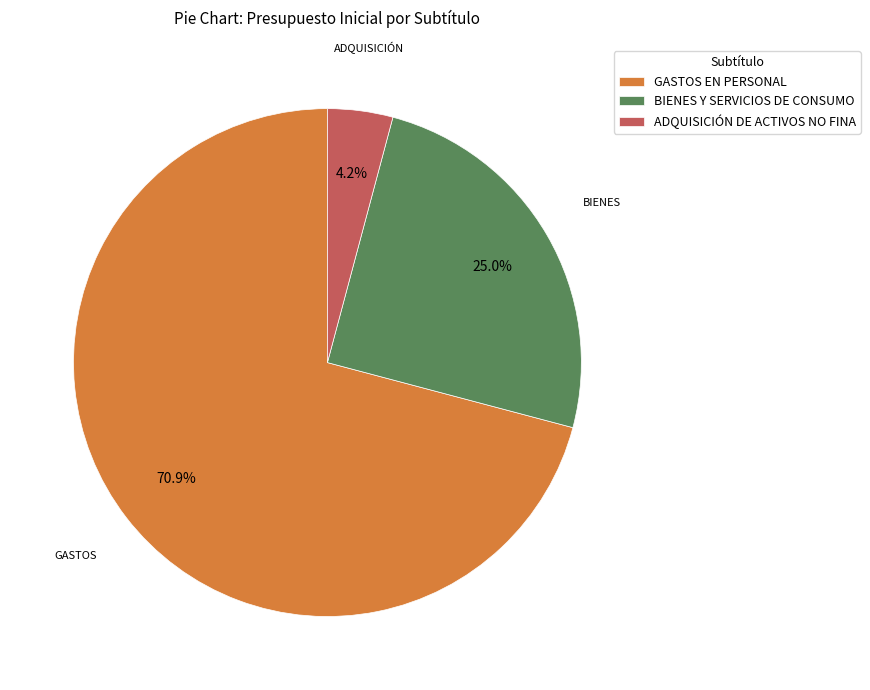

Is there a majority slice in this chart?

Yes